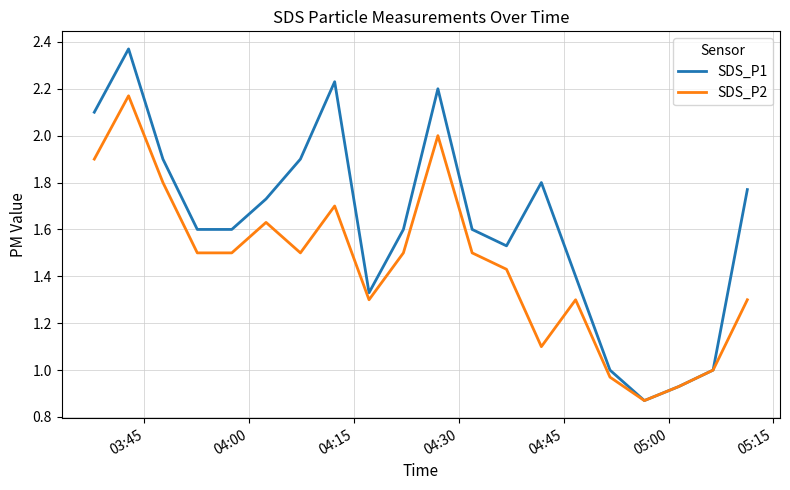

List the series in order of their overall mean, highest first.

SDS_P1, SDS_P2